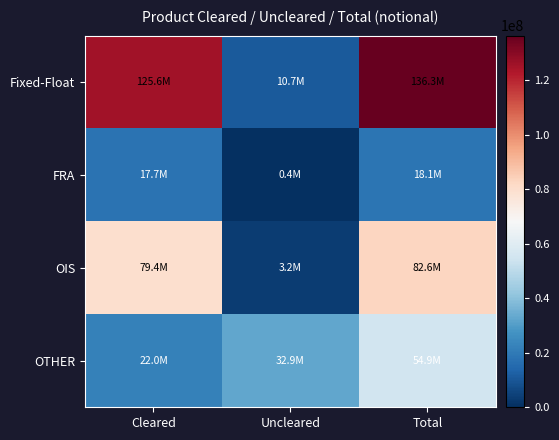

Which series changed the most between Cleared and Total?

OTHER